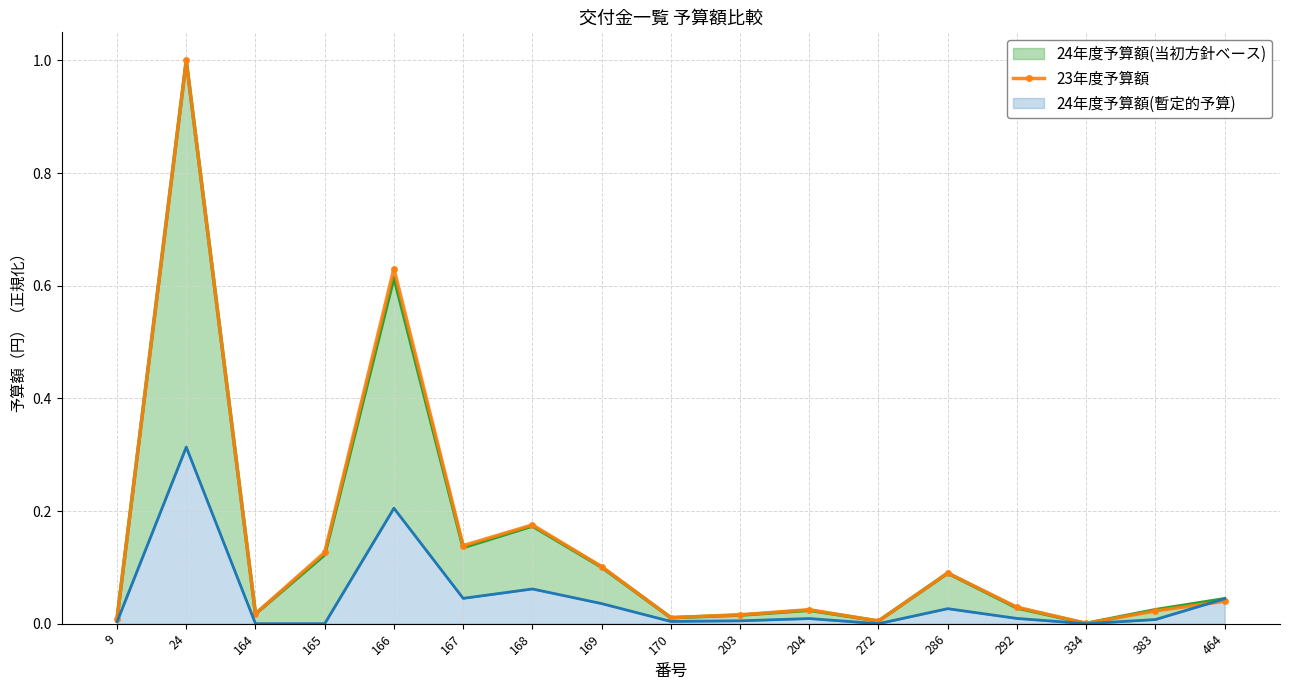

List the labels in order of value, largest first.

24, 166, 168, 167, 165, 169, 286, 464, 292, 204, 383, 164, 203, 170, 9, 272, 334